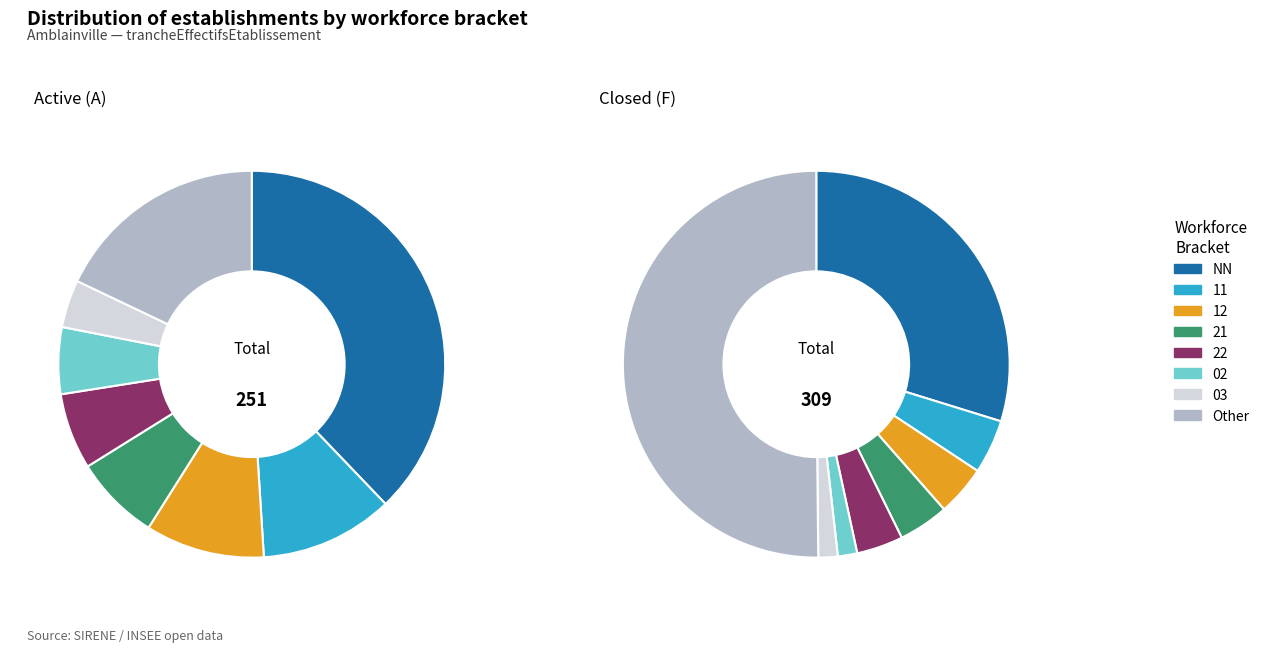

Is there a majority slice in this chart?

No